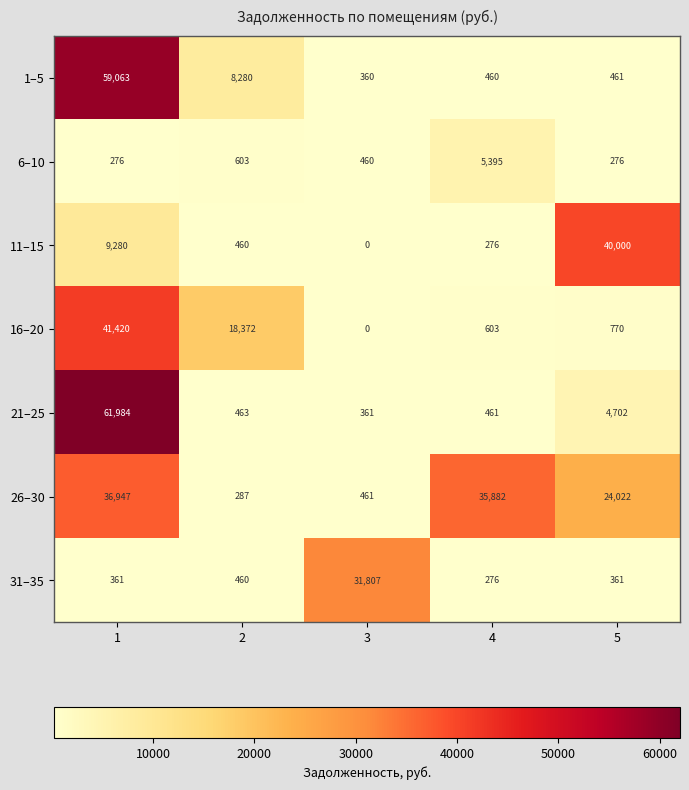

At which label does 11–15 reach its peak?

5